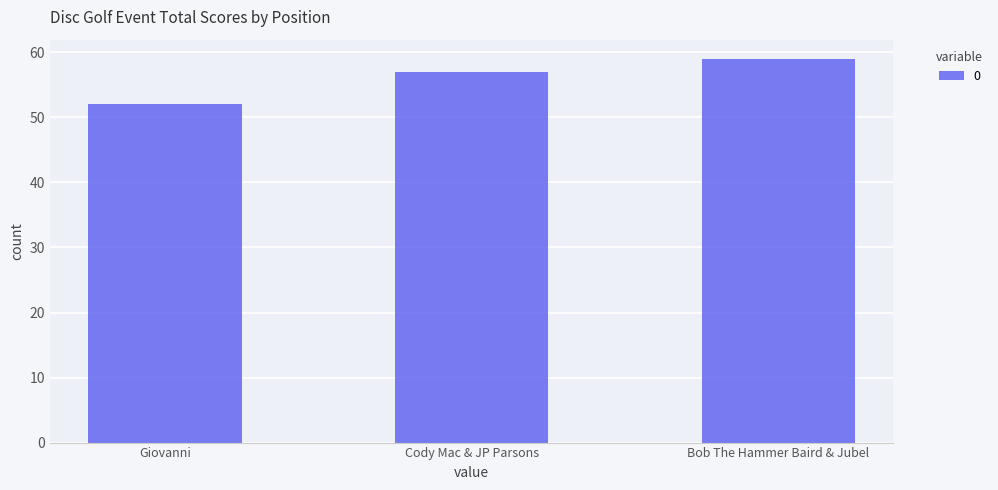

What is the average value?

56